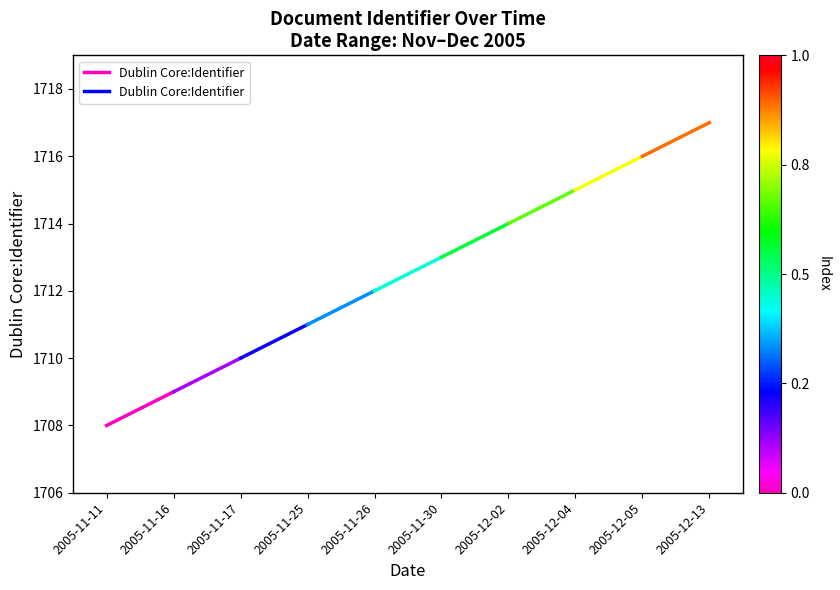

What is the average value?

1708